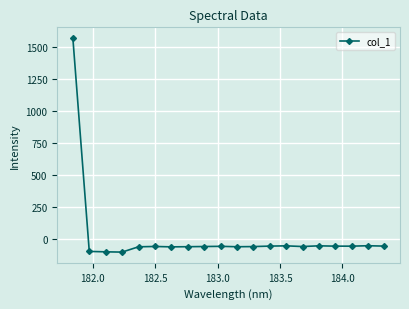

How many lines are shown in the chart?

1